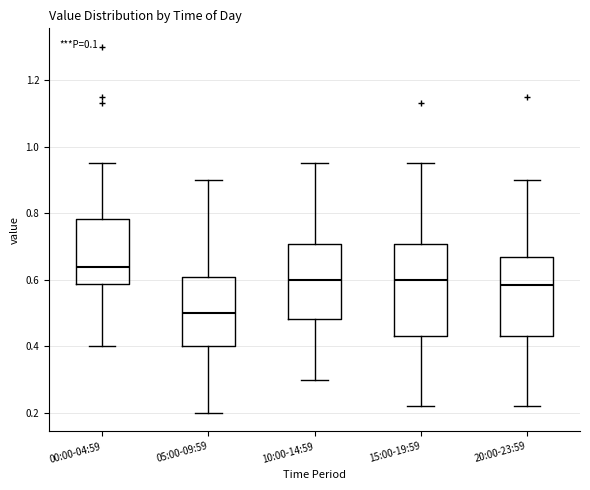

Comparing the boxes themselves (not the whiskers), which one is the tallest?

15:00-19:59